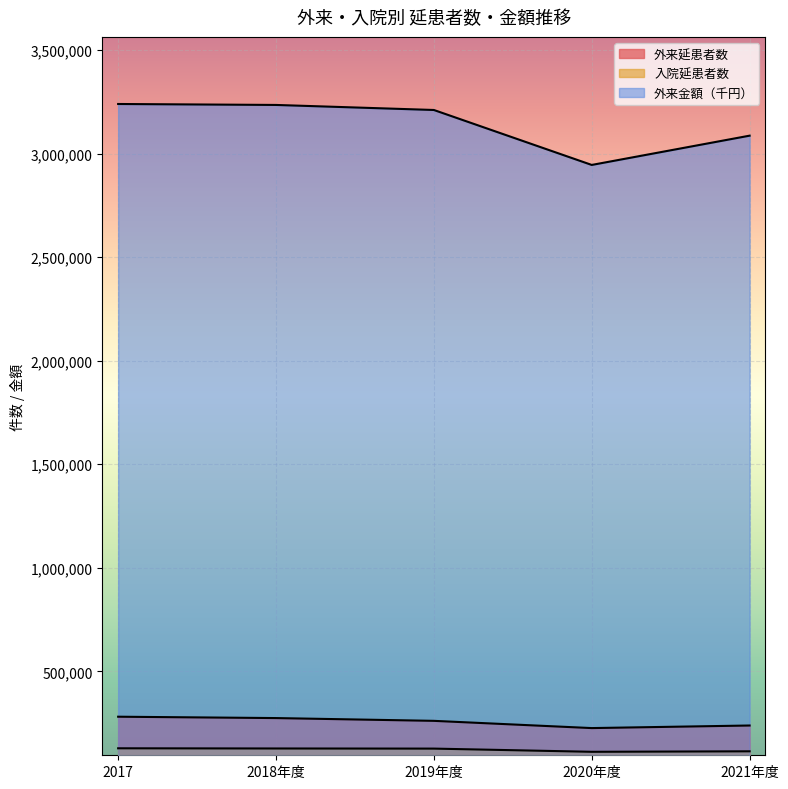

Is it true that 外来金額（千円） equals 3239494 at 2017?

True